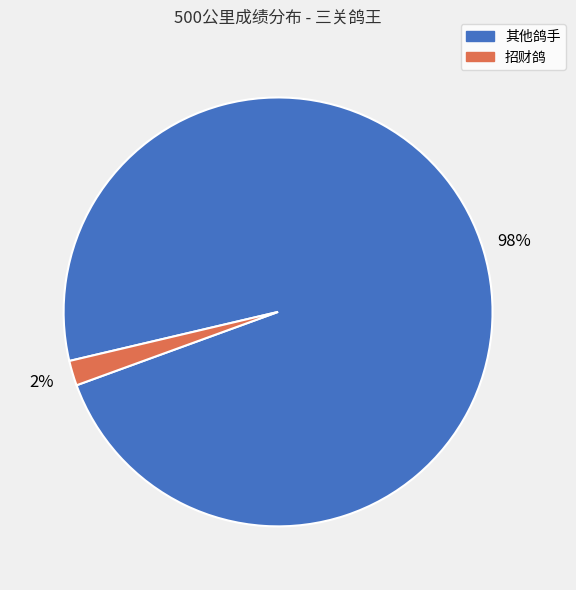

Is it true that 招财鸽 is 8% of the pie?

False